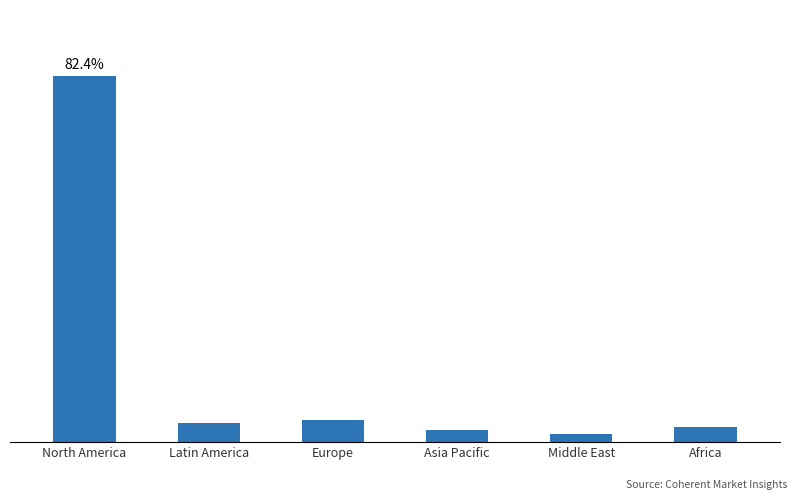

At which label is the value closest to 386?

Europe